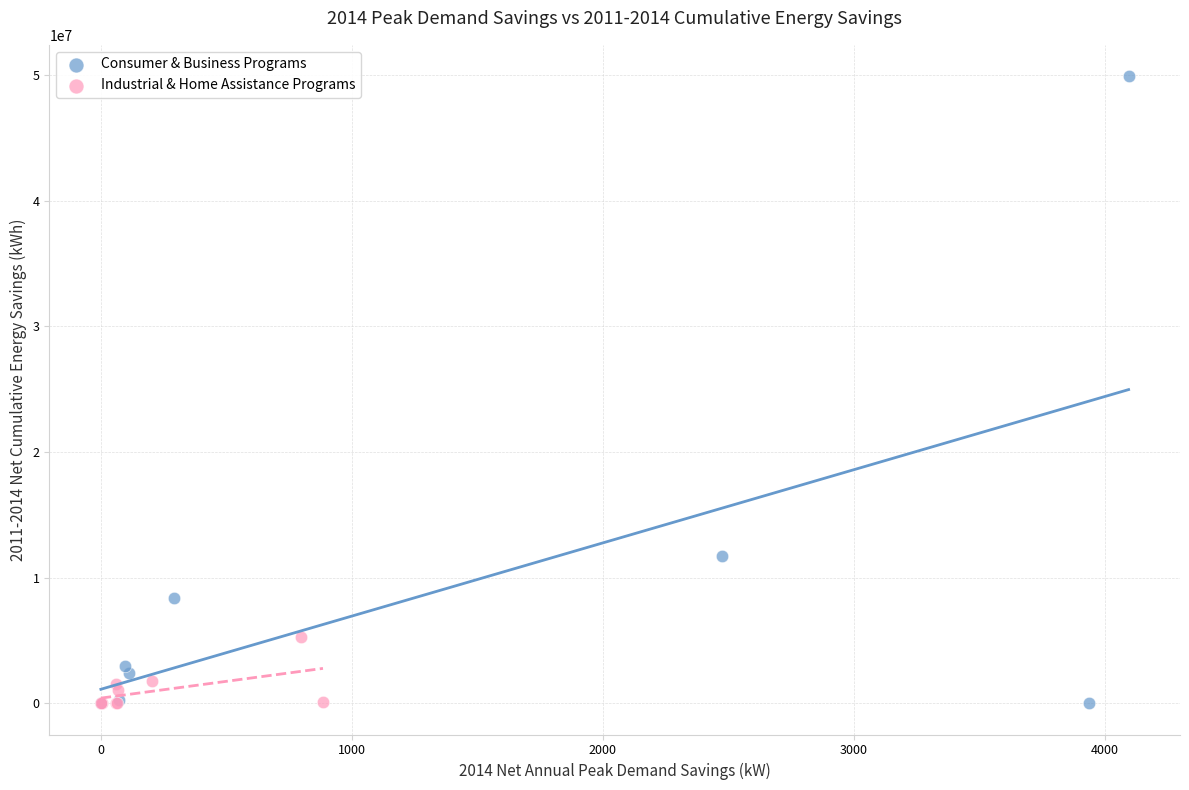

Which series contains the highest Y value?

Consumer & Business Programs